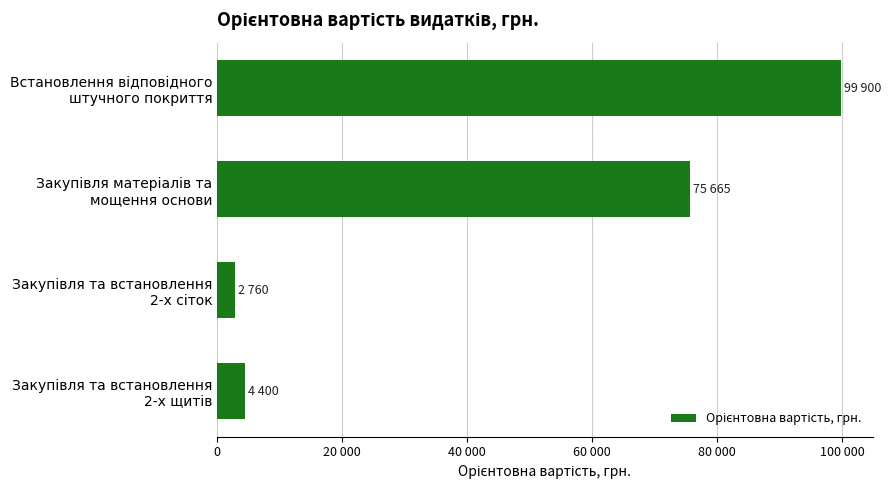

Are the bars horizontal?

Yes